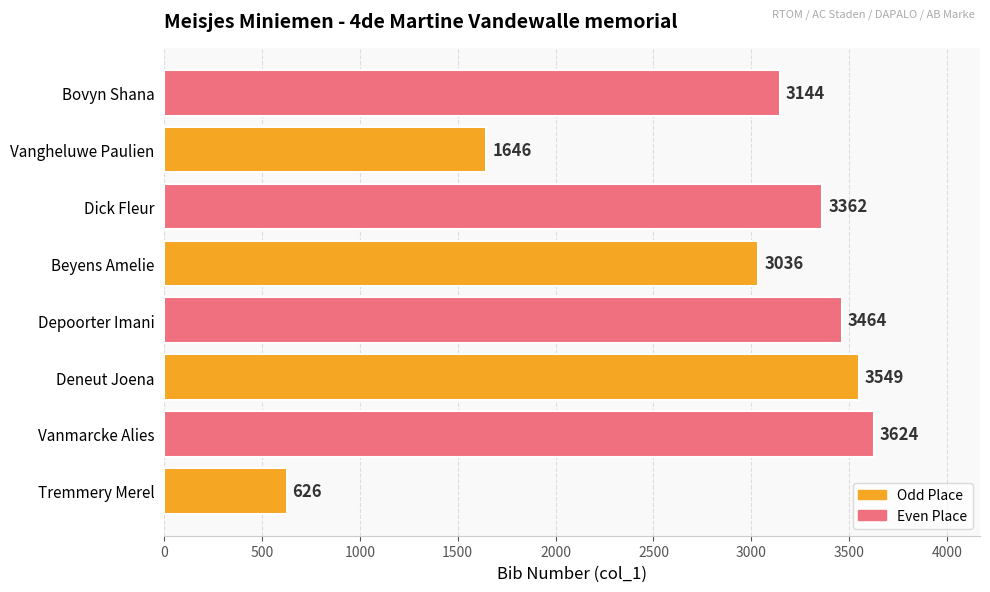

Where is the data nearest to the value 2125?

Vangheluwe Paulien